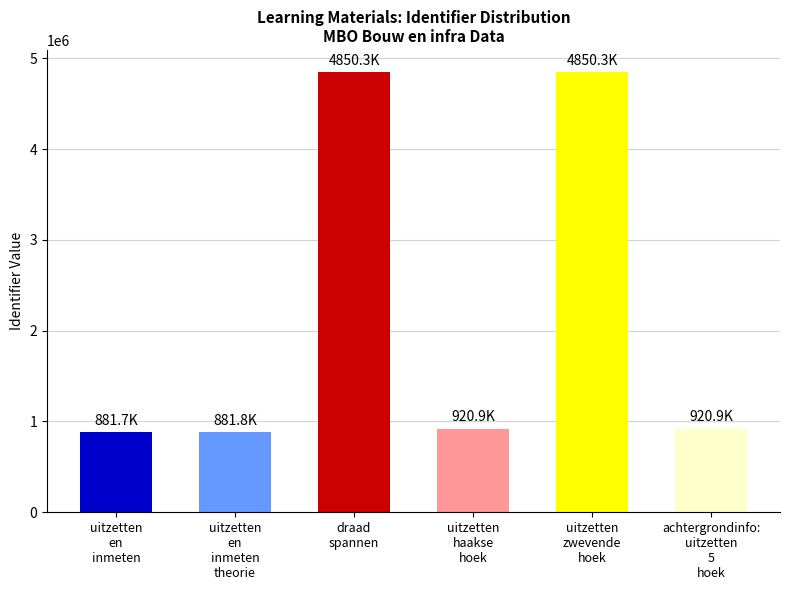

What is the maximum value shown in the chart?

4850327